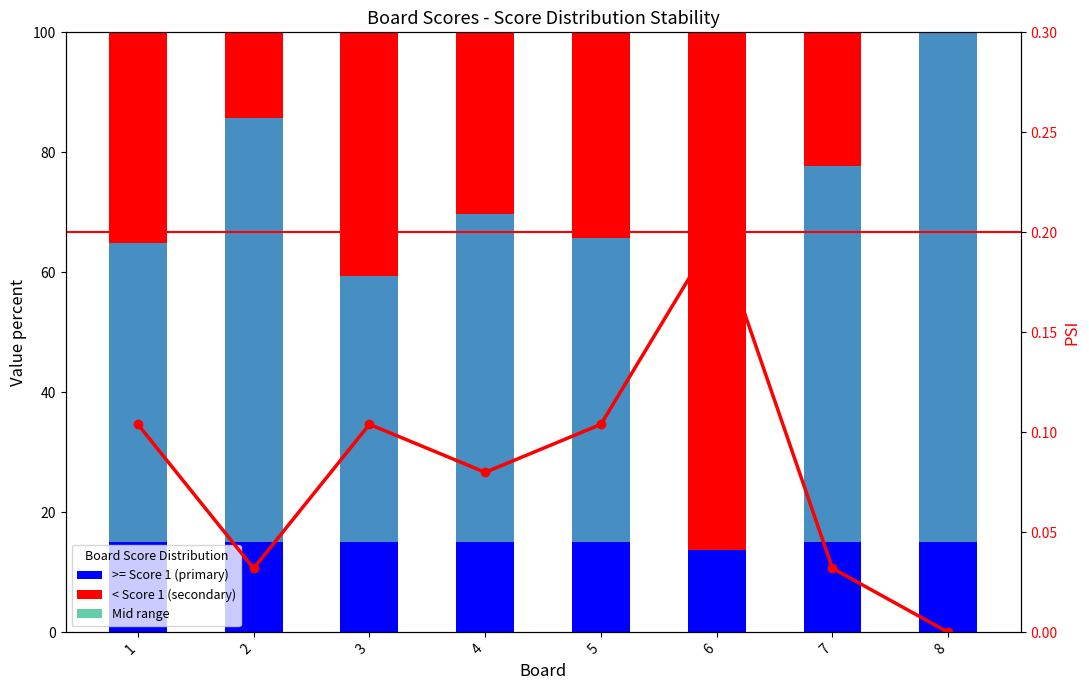

Reading left to right, extract all data points from this chart.

>= Score 1 threshold: 64.9	85.7	59.4	69.7	65.8	13.8	77.8	100.0
< Score 1 threshold: 35.1	14.3	40.6	30.3	34.2	86.2	22.2	0.0
Mid range: 49.9	70.7	44.4	54.7	50.8	0.0	62.8	85.0
PSI: 0.1	0.0	0.1	0.1	0.1	0.2	0.0	0.0